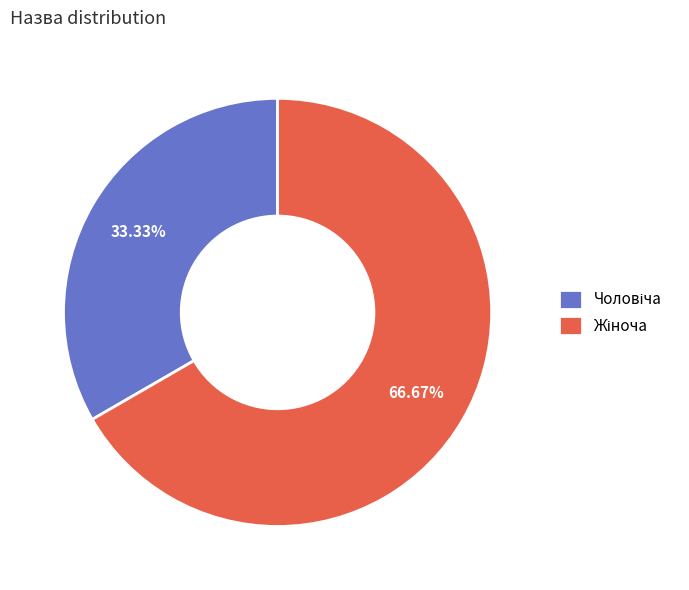

Is there any slice that represents more than half of the pie?

Yes